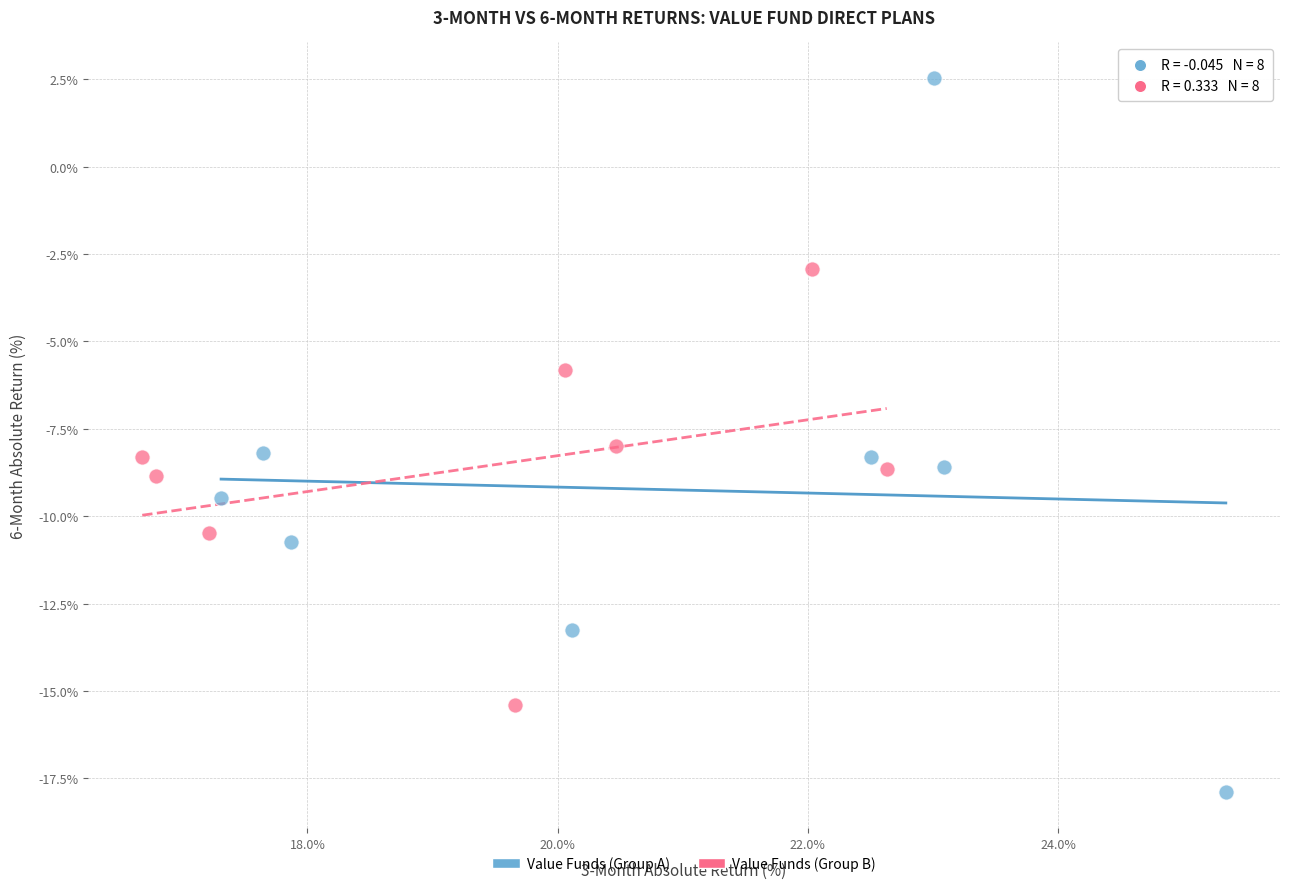

Which series has the widest spread of Y values?

Value Funds (Group A)